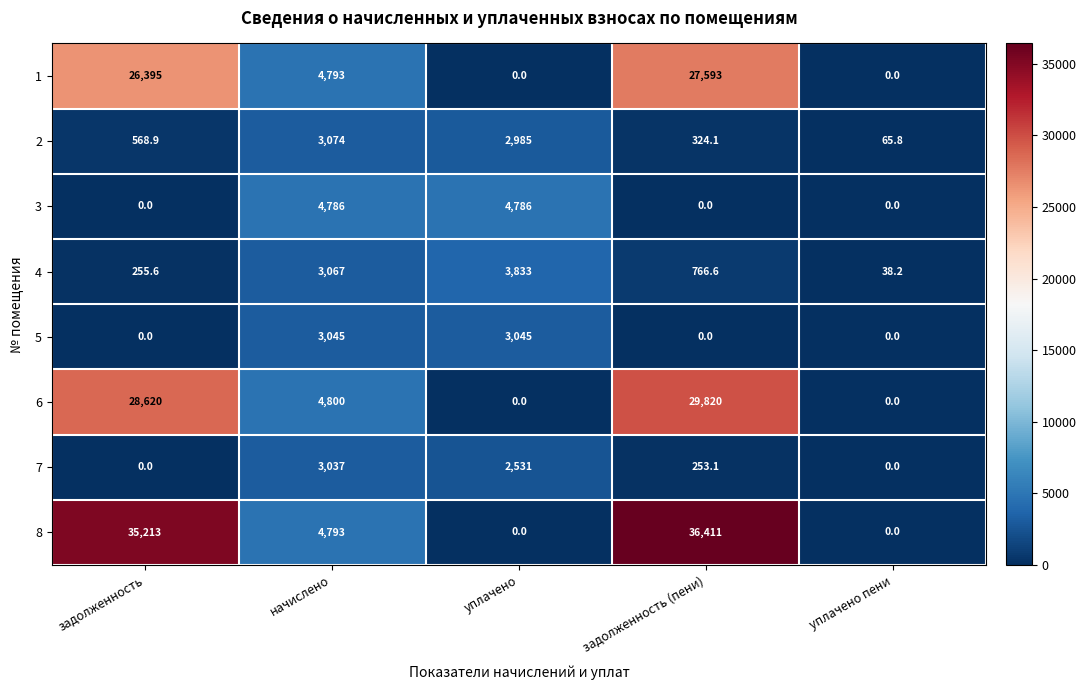

Is the value of 5 at уплачено greater than the value of 7 at начислено?

Yes